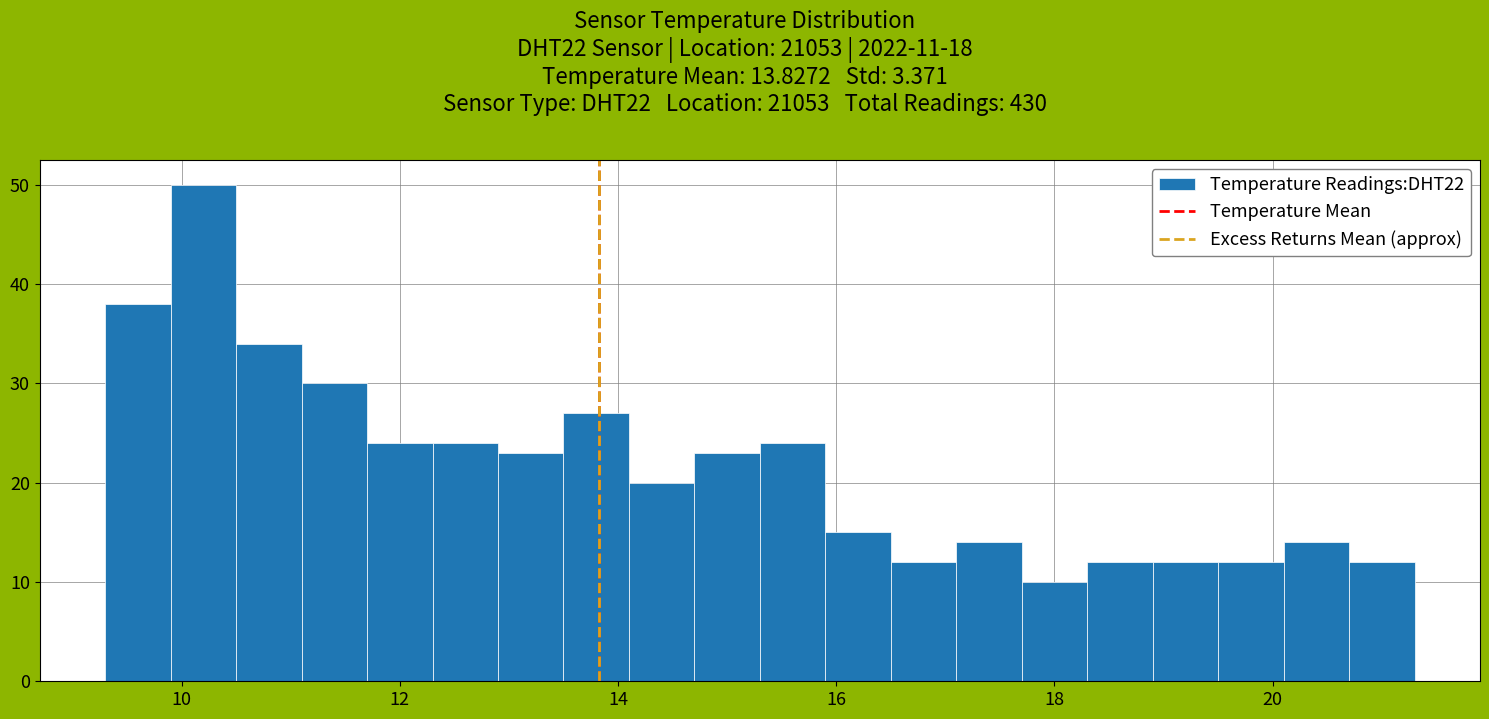

Around what value on the x-axis is the tallest bar? Give the approximate position of its centre, as read against the axis.

10.2